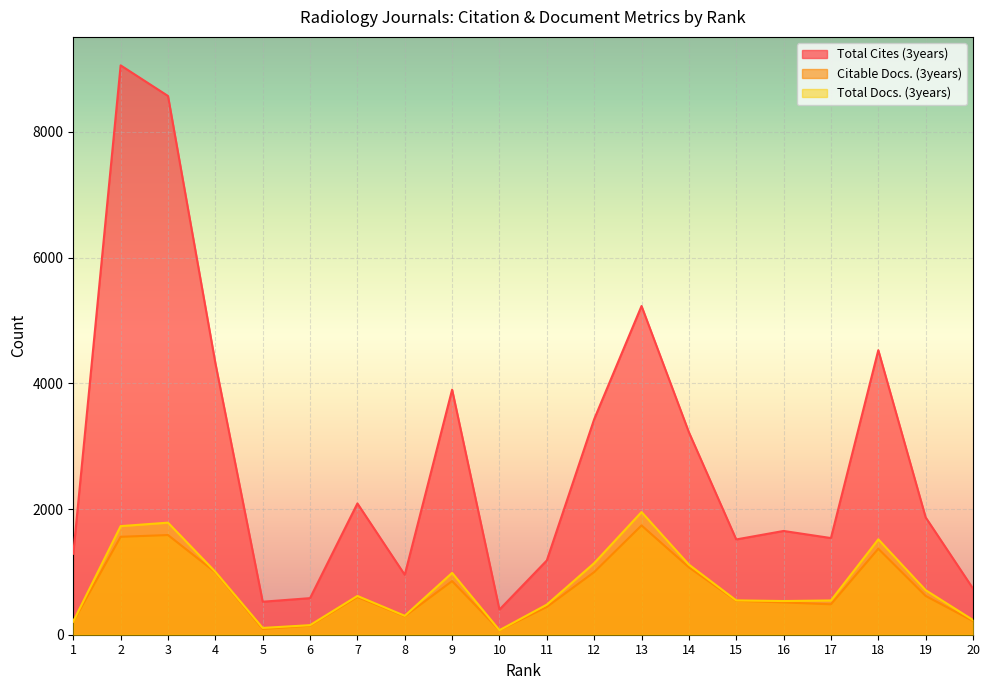

What is the difference between the maximum and minimum values in the Total Cites (3years) series?

8659